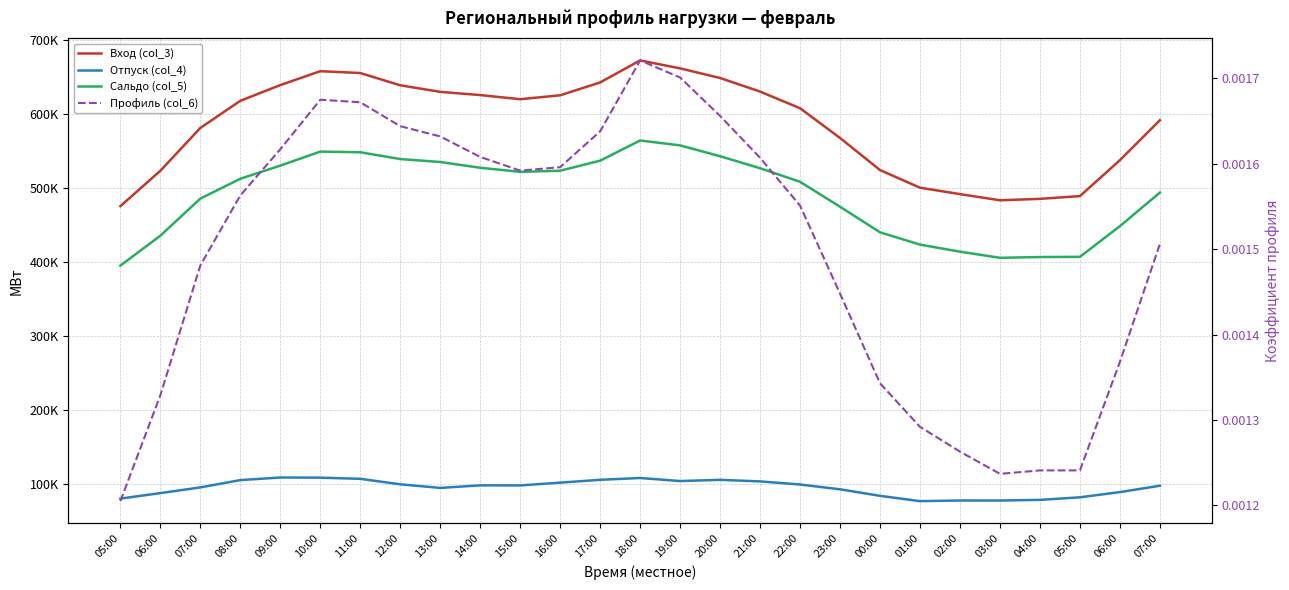

Is it true that Сальдо (col_5) equals 754569.9 at 12:00?

False